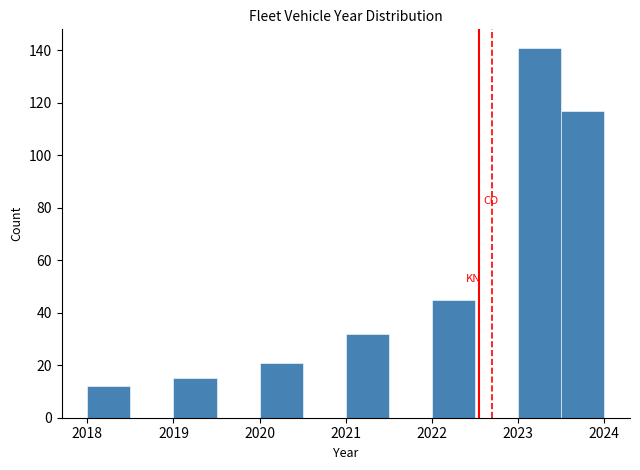

Over which range of the x-axis is the bar tallest?

2023.0 to 2023.5